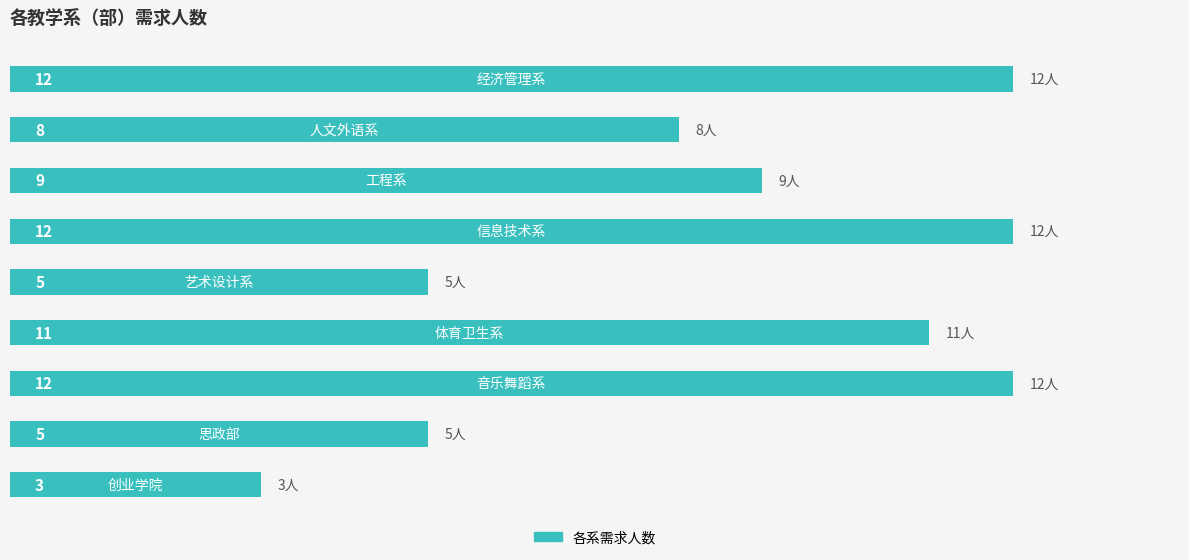

How many data points are less than 9?

4